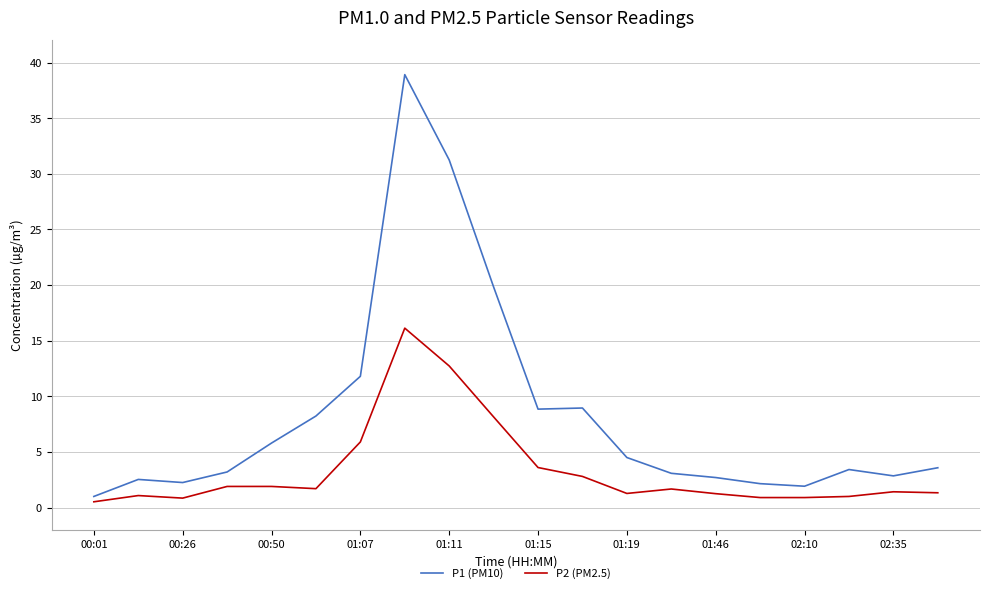

What is the difference between the maximum and minimum values in the P1 (PM10) series?

37.9